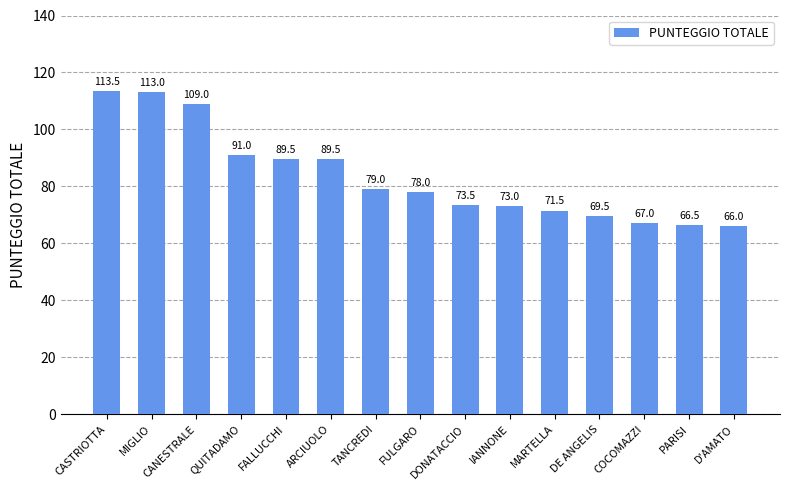

What is the sum of the values at ARCIUOLO and QUITADAMO?

180.5